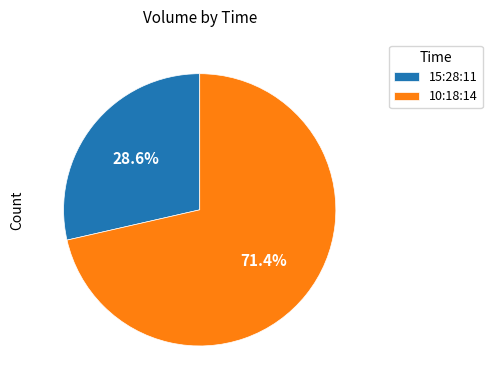

How many segments does this pie chart have?

2